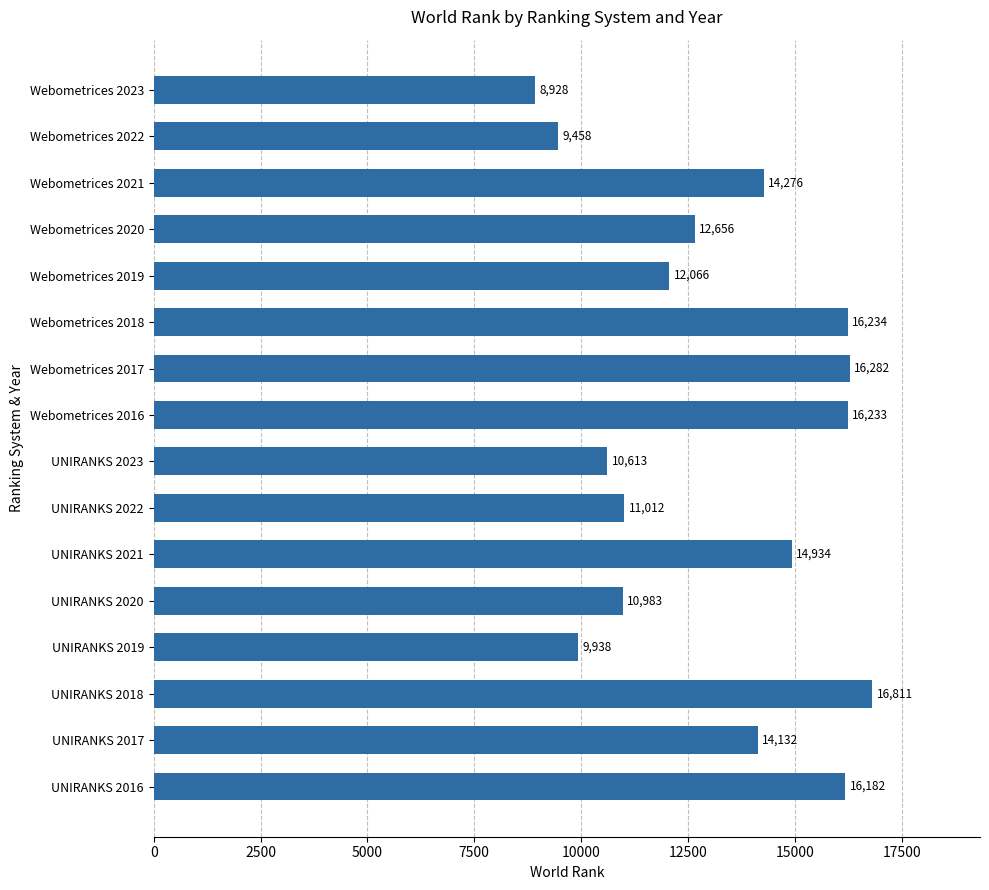

What is the smallest value displayed?

8928